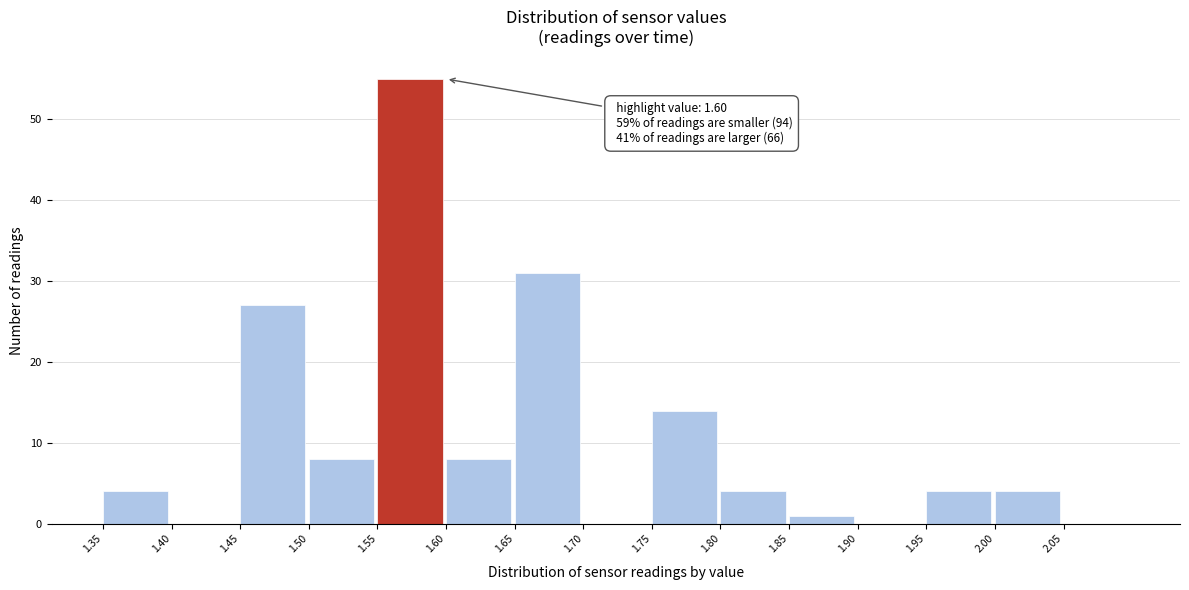

Over which range of the x-axis is the bar tallest?

1.55 to 1.60